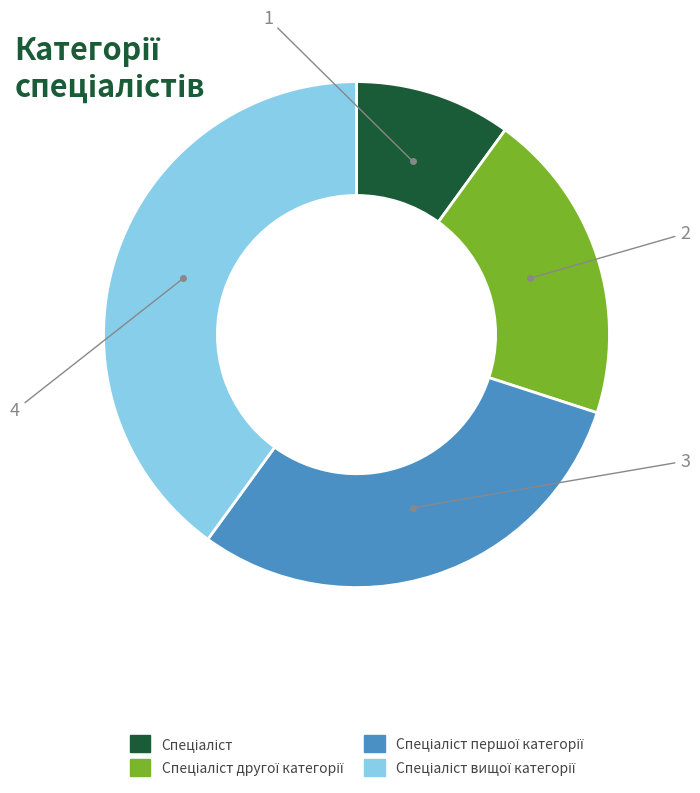

Does any single category account for the majority?

No